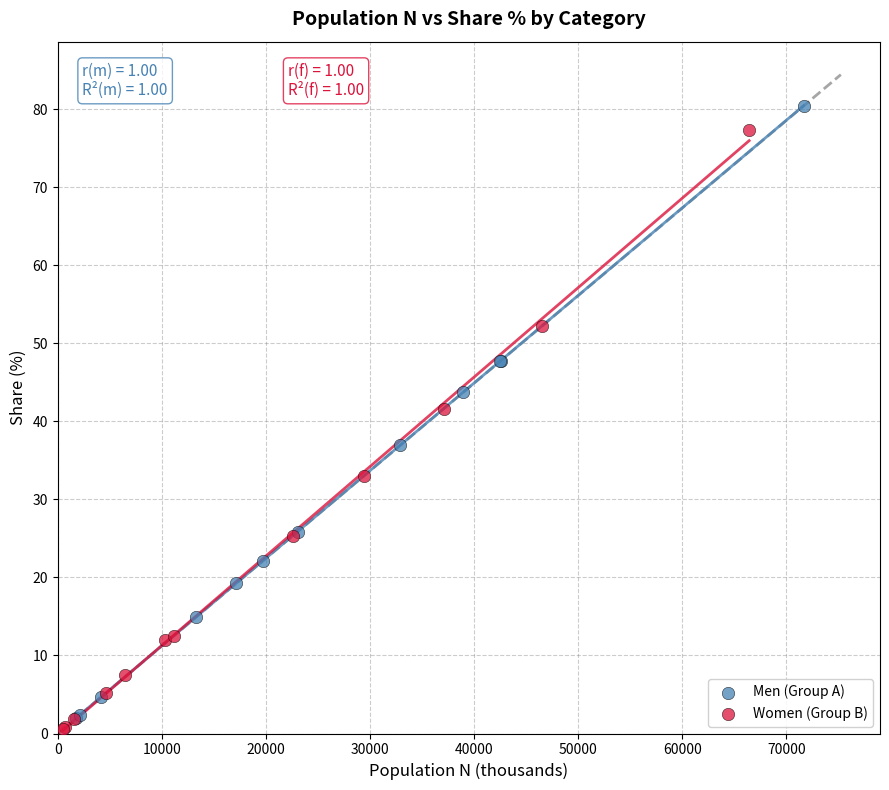

What are all the series names shown in the legend?

Men (Group A), Women (Group B)